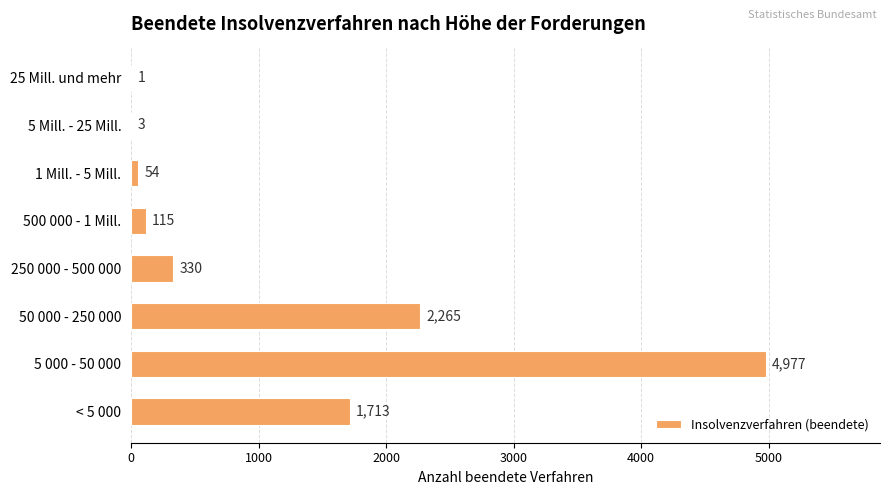

Is it true that the value at 500 000 - 1 Mill. is 115?

True